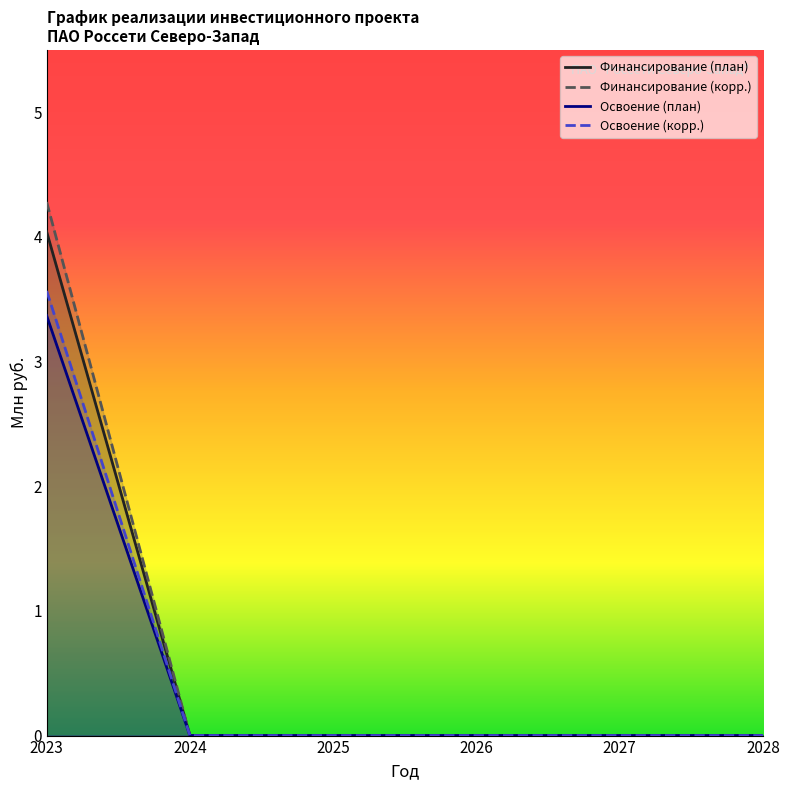

Where is Освоение (корр.) nearest to the value 1?

2024